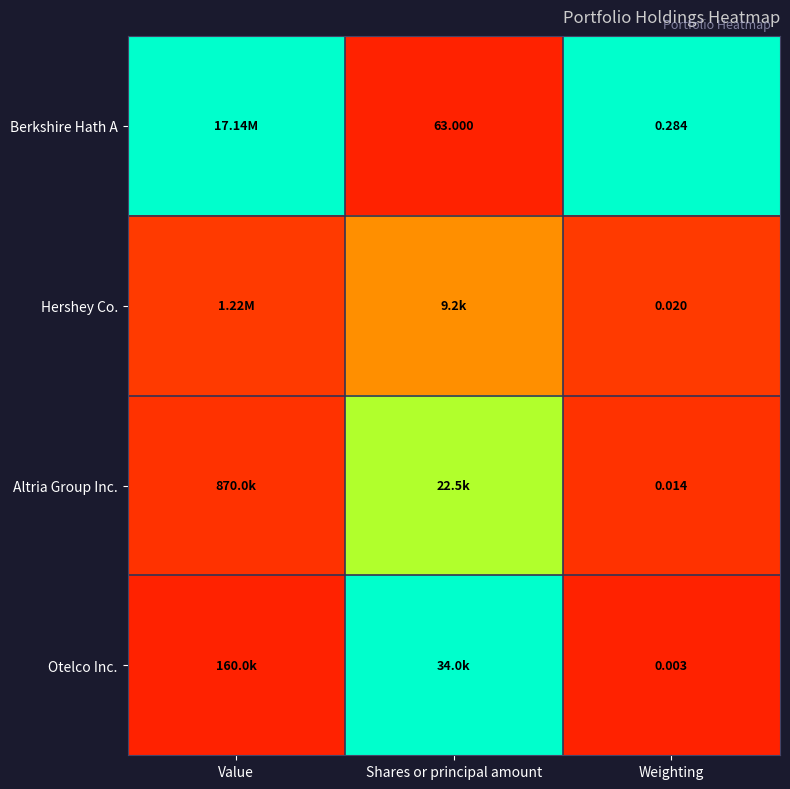

Is the value of Altria Group Inc. at Weighting greater than the value of Otelco Inc. at Weighting?

Yes